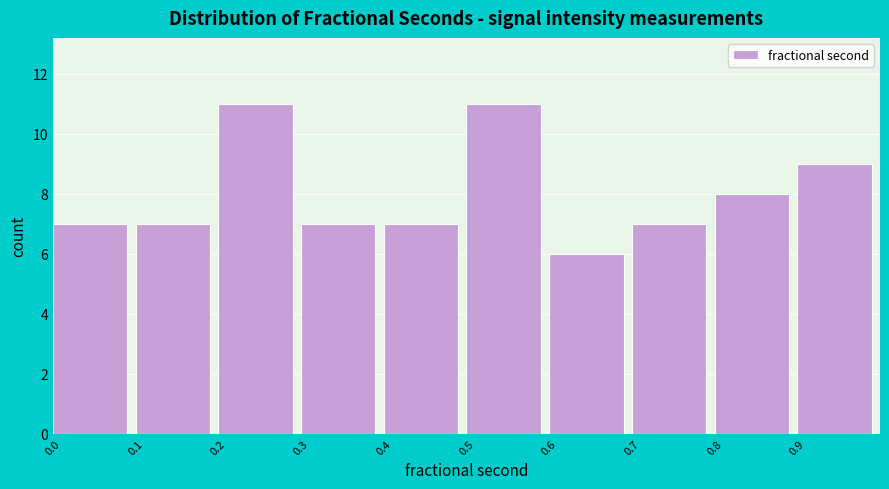

Reading left to right, list every bar in this chart as the range it spans on the x-axis followed by its height. The values are not printed on the chart, so give them approximately, as read against the axis.

0.0 to 0.1: 7
0.1 to 0.2: 7
0.2 to 0.3: 11
0.3 to 0.4: 7
0.4 to 0.5: 7
0.5 to 0.6: 11
0.6 to 0.7: 6
0.7 to 0.8: 7
0.8 to 0.9: 8
0.9 to 1.0: 9